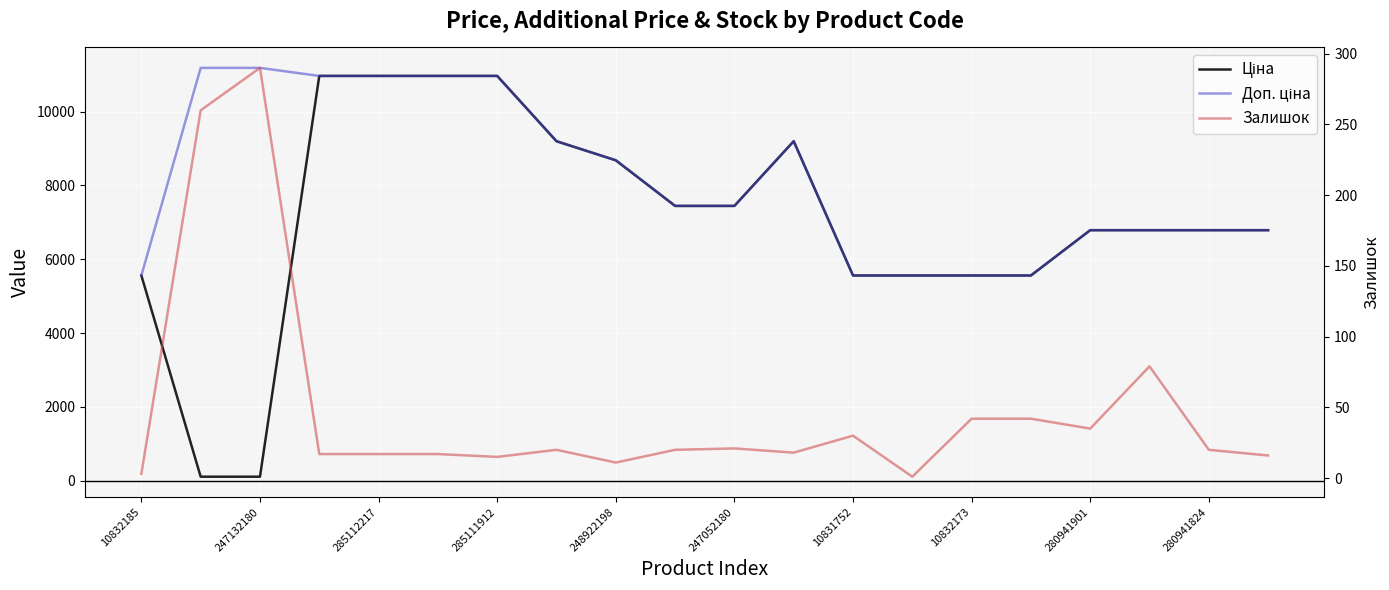

What is the difference between the Доп. ціна values at 247132180 and 14?

5621.7